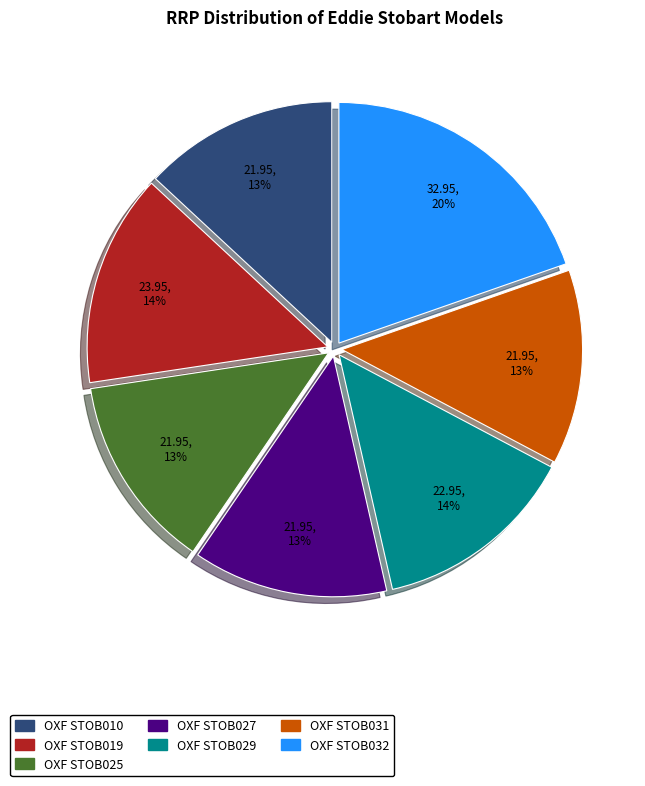

To the nearest percent, what portion does OXF STOB010 represent?

13%